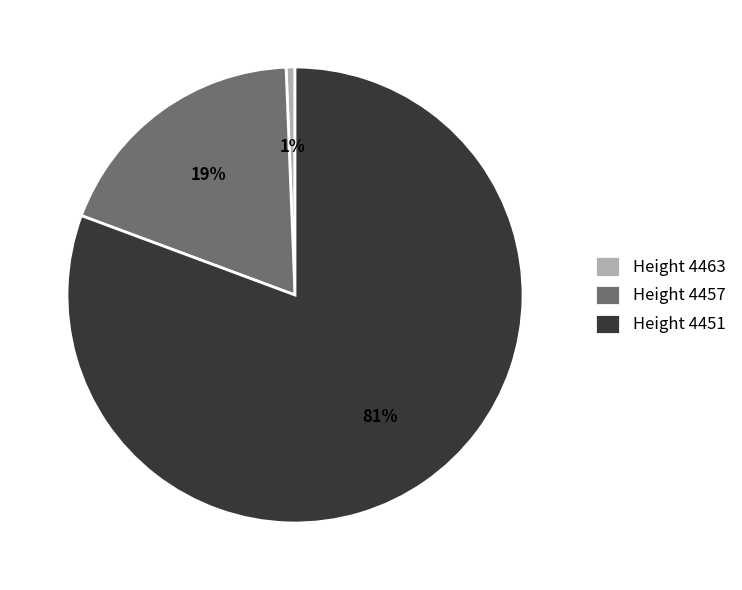

How many segments does this pie chart have?

3